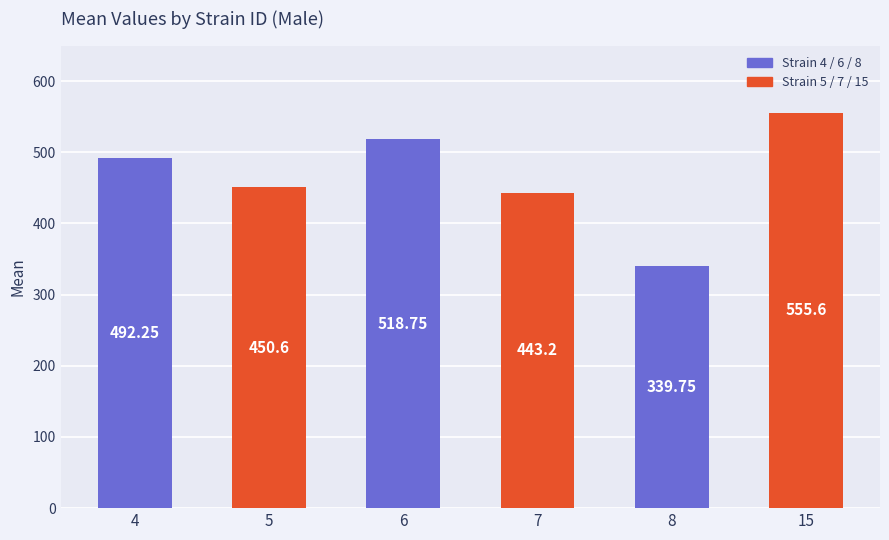

Which has a higher value, 5 or 8?

5